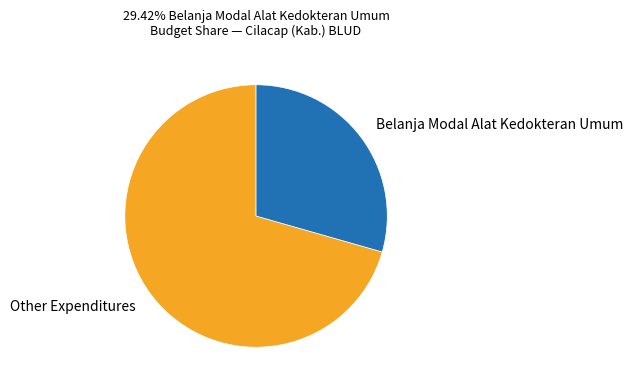

What is the largest slice in the pie chart?

Other Expenditures